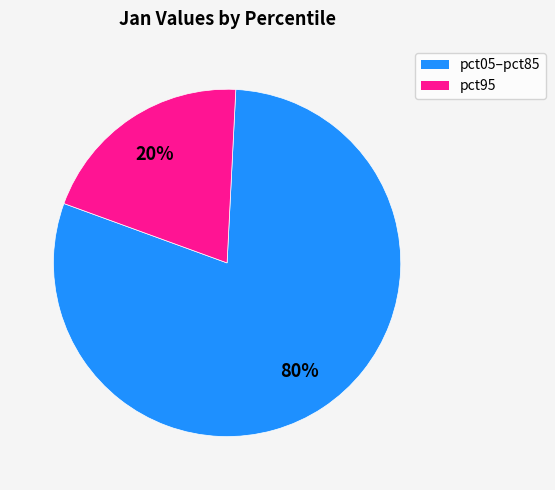

How many slices are in this pie chart?

2